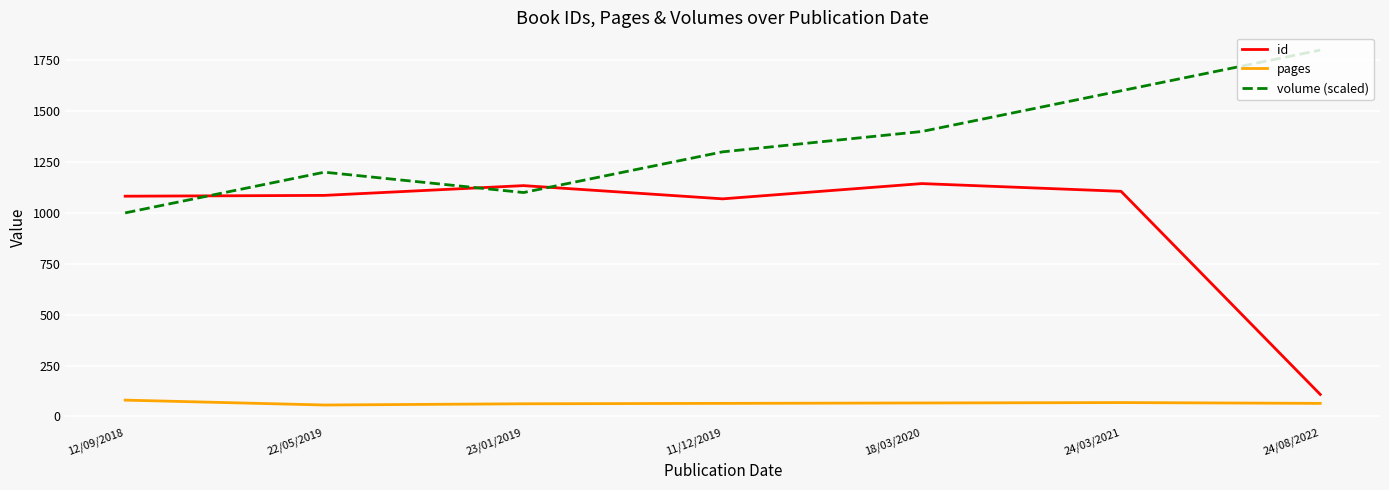

True or false: pages and volume (scaled) intersect in this chart.

False